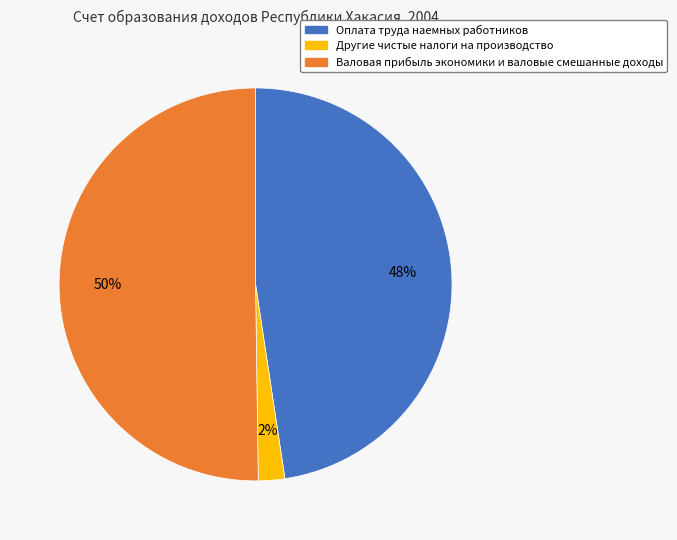

Which has a higher value, Оплата труда наемных работников or Валовая прибыль экономики и валовые смешанные доходы?

Валовая прибыль экономики и валовые смешанные доходы